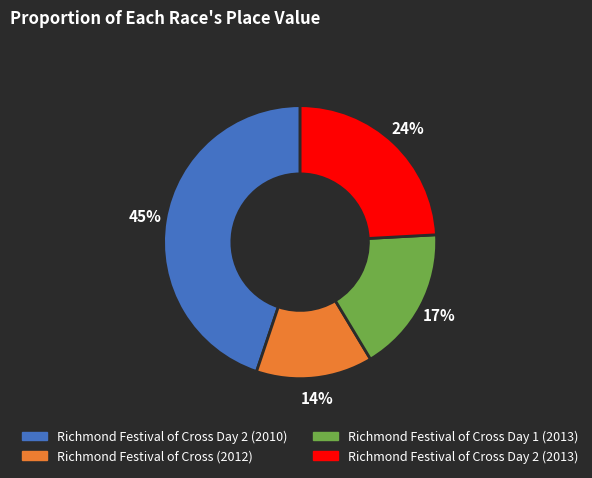

To the nearest percent, what is the average slice percentage?

25%